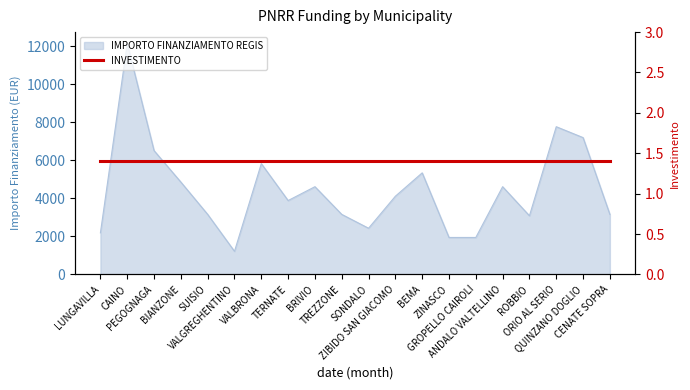

What position from the left is BRIVIO?

9